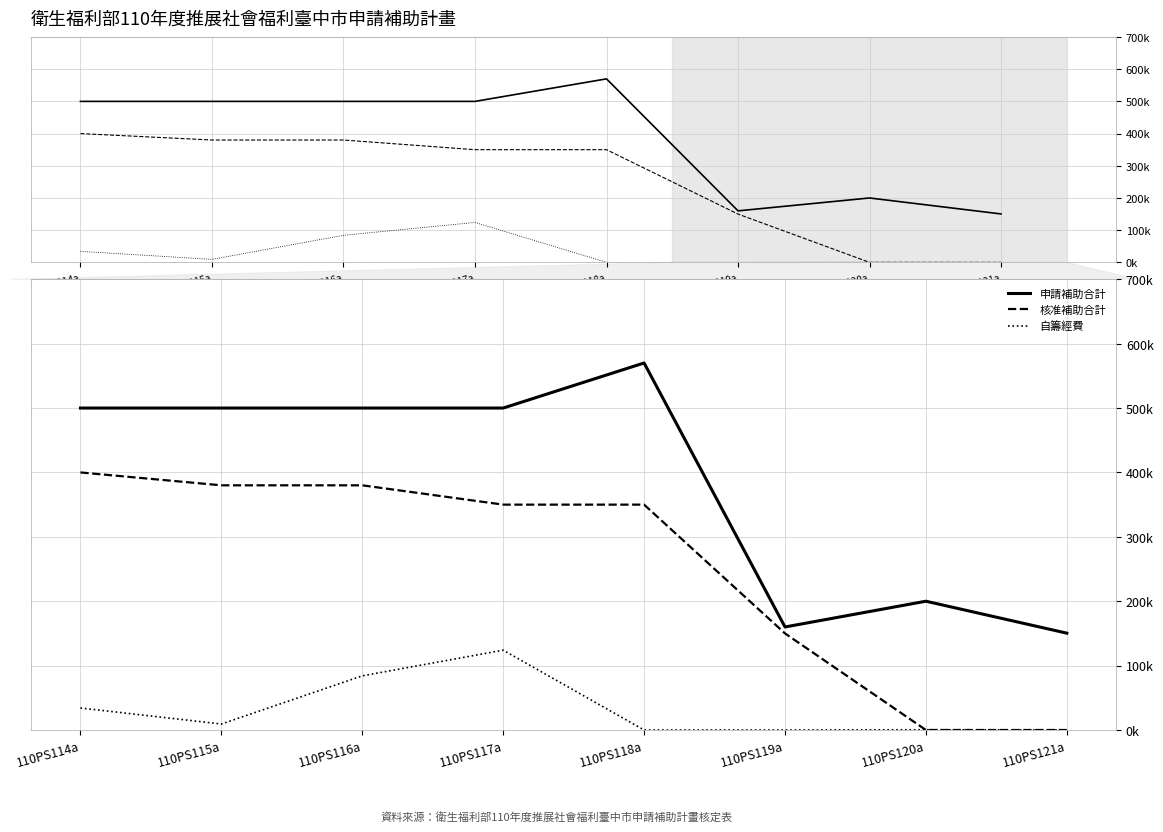

How many interior local peaks does the 自籌經費 series have?

2